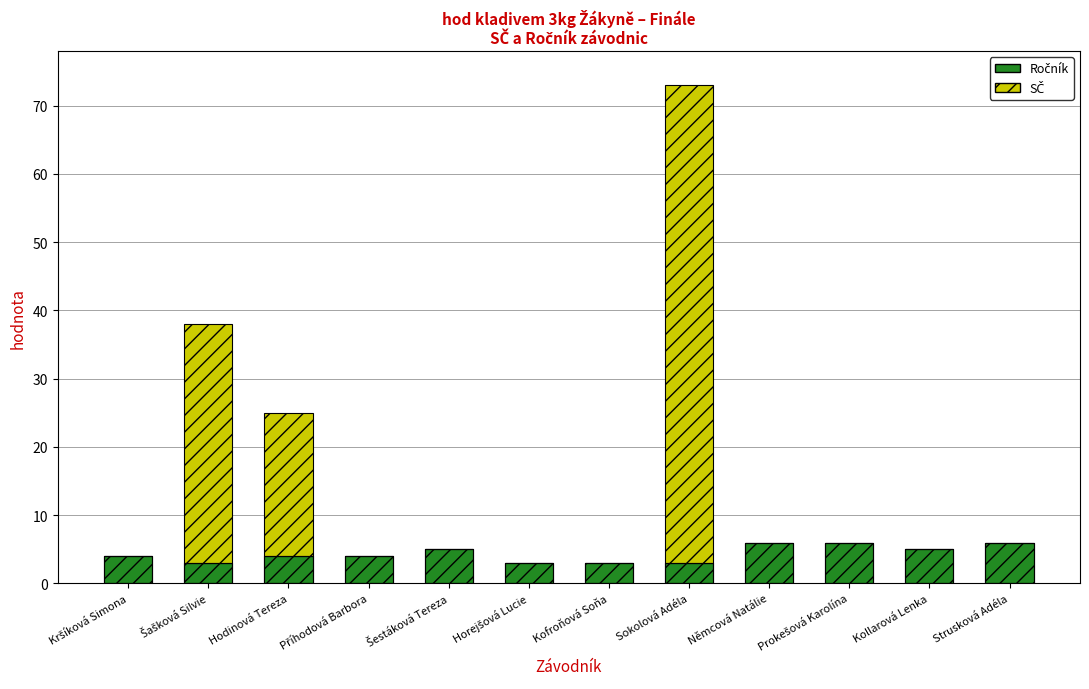

What is the greatest value displayed?

70